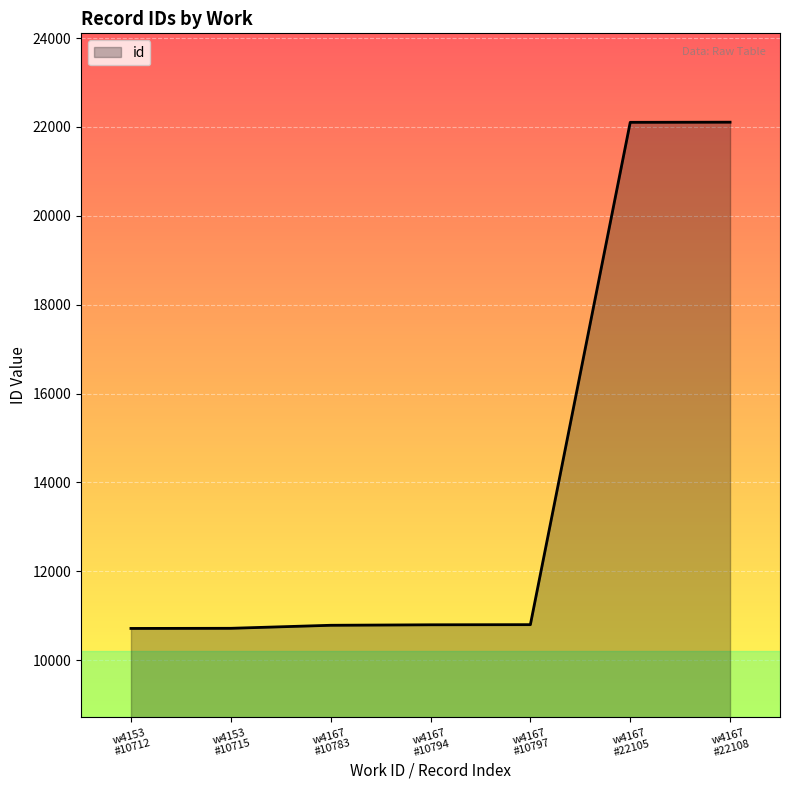

What is the sum of all values?

98014